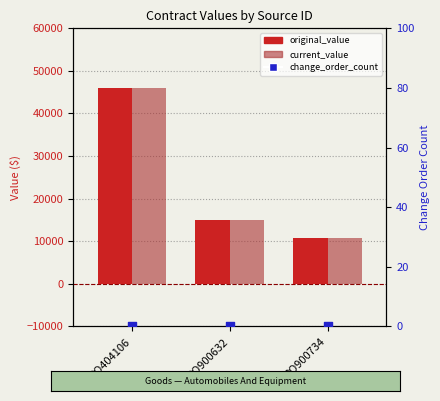

Which series has the largest Y range (max minus min)?

original_value